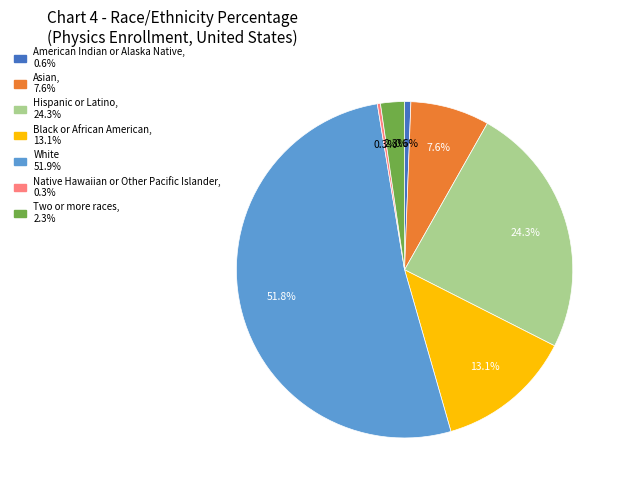

Is there any slice that represents more than half of the pie?

Yes